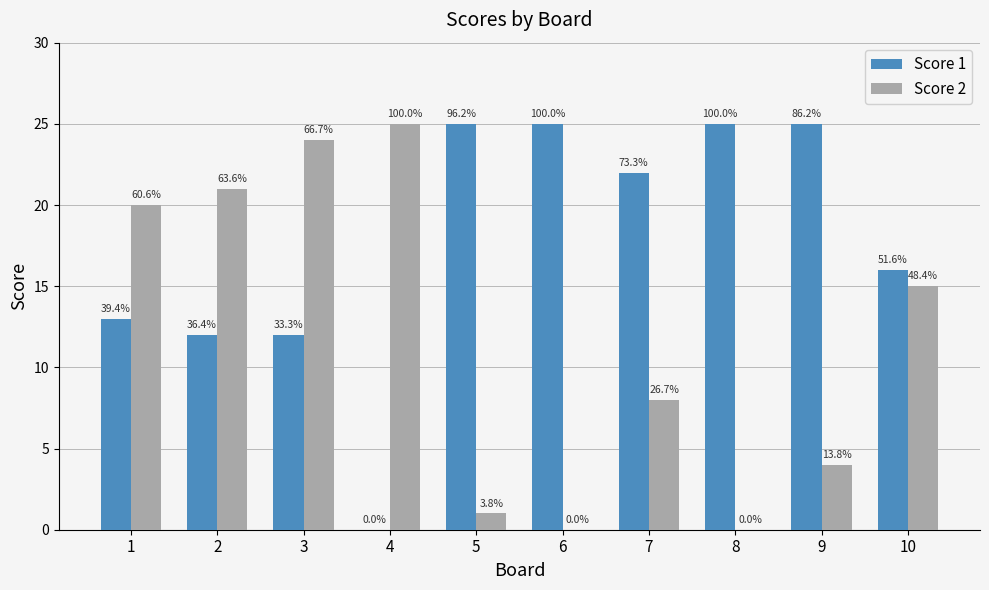

What are all the series names shown in the legend?

Score 1, Score 2